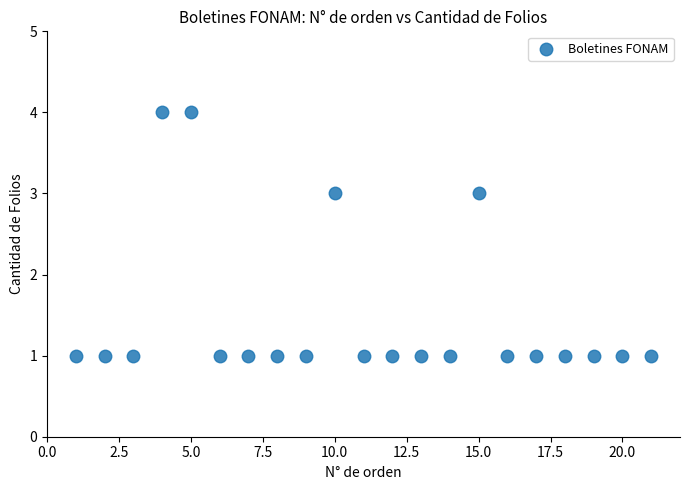

What is the range of Y values (max minus min)?

3